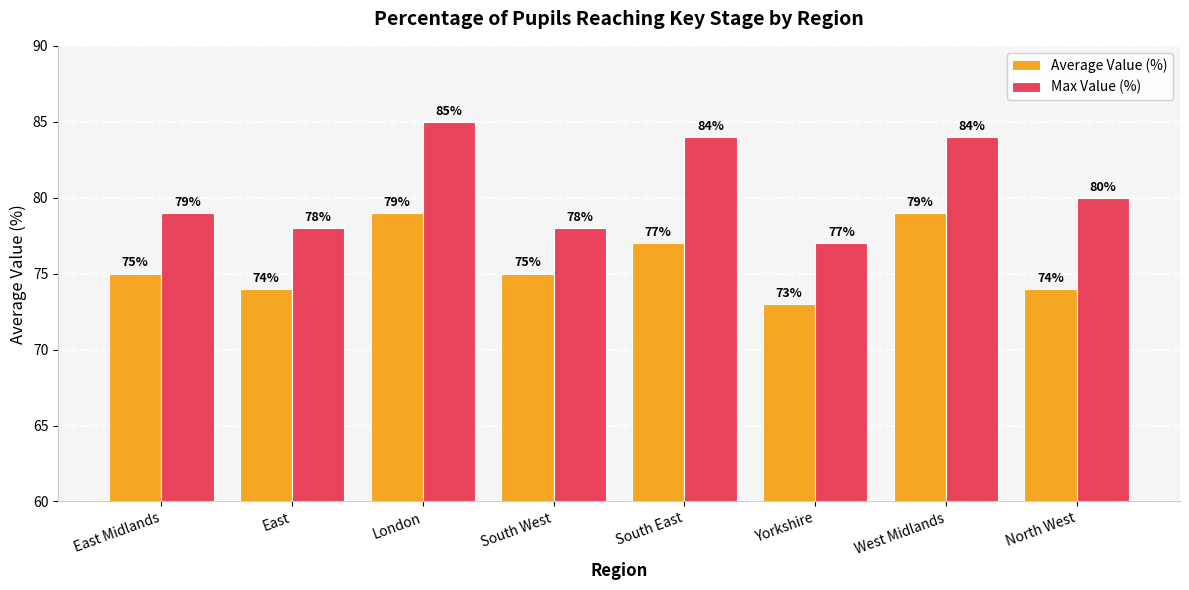

What is the smallest value displayed?

73